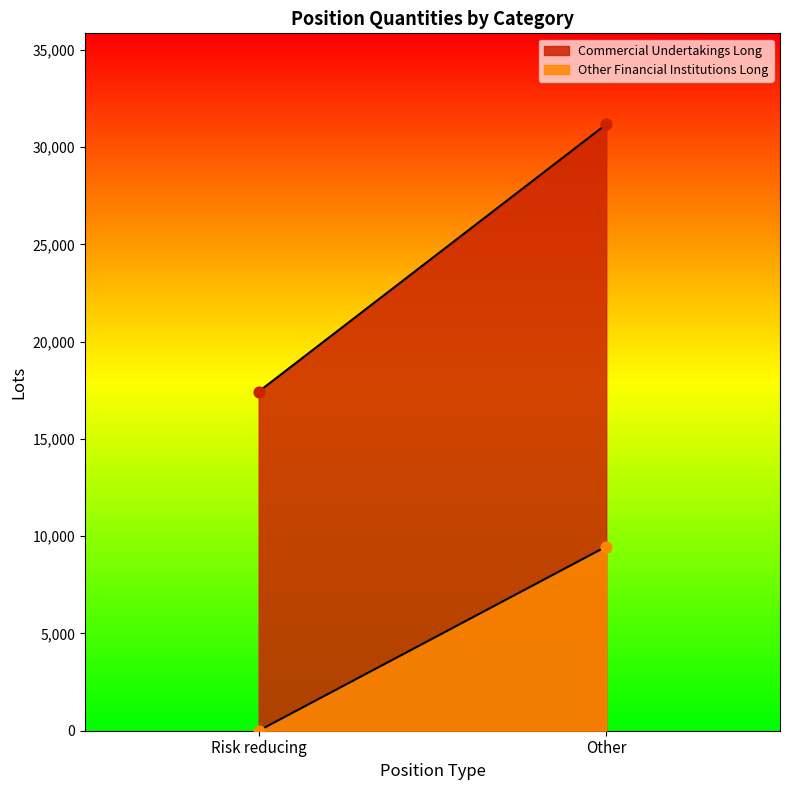

Which series reaches the minimum Y coordinate?

Other Financial Institutions Long